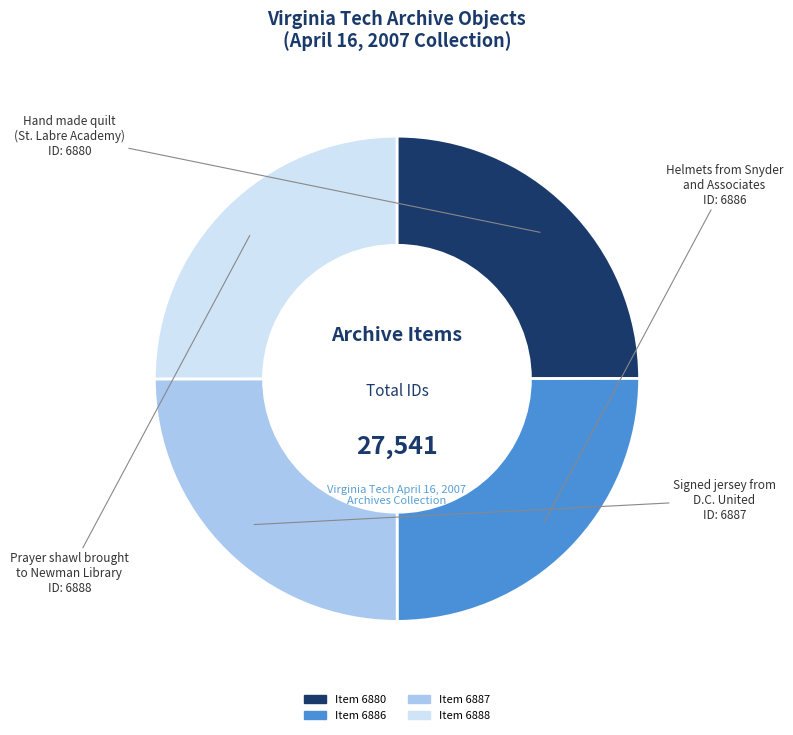

Is there any slice that represents more than half of the pie?

No